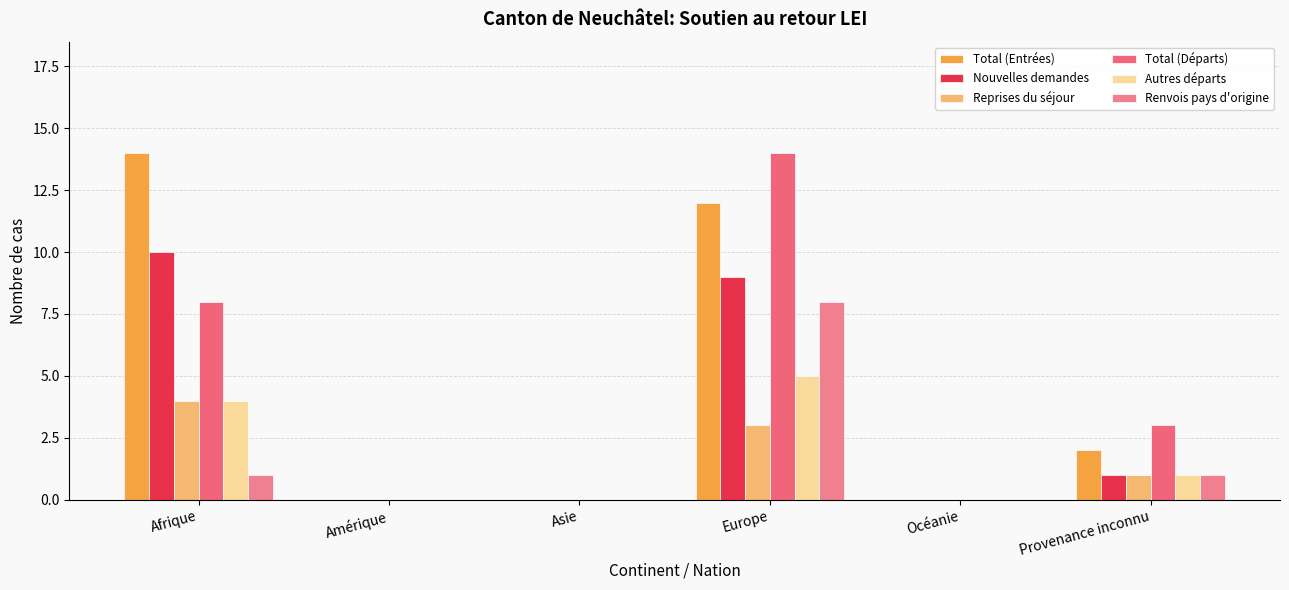

How many distinct data groups are displayed?

6